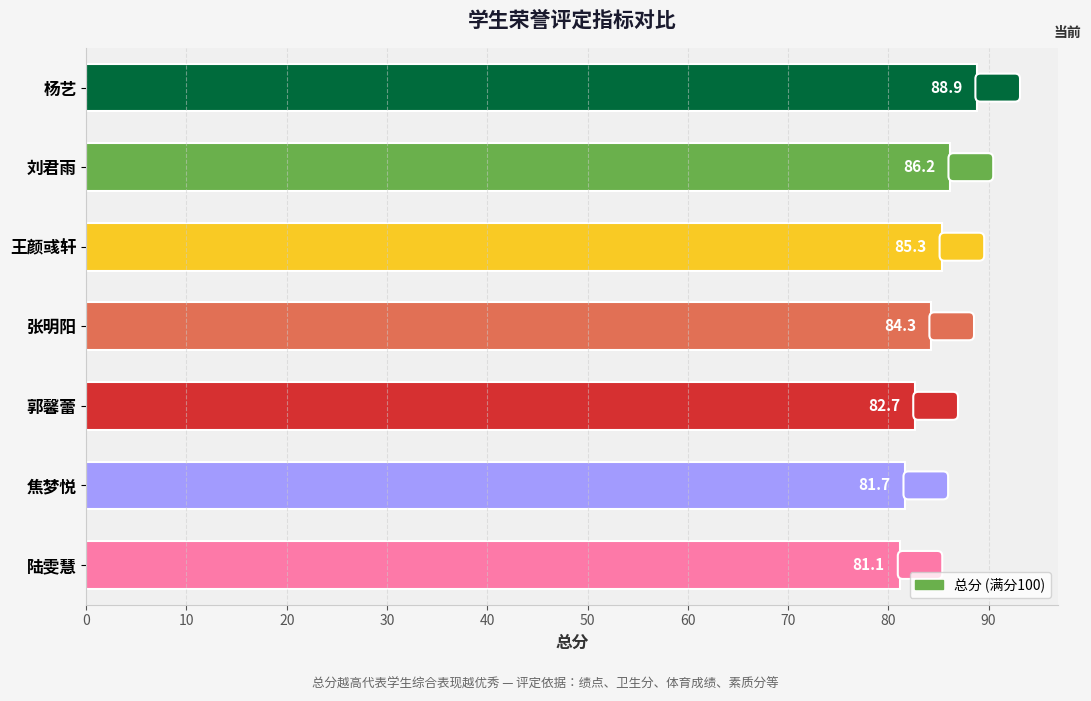

Does the chart contain stacked bars?

No